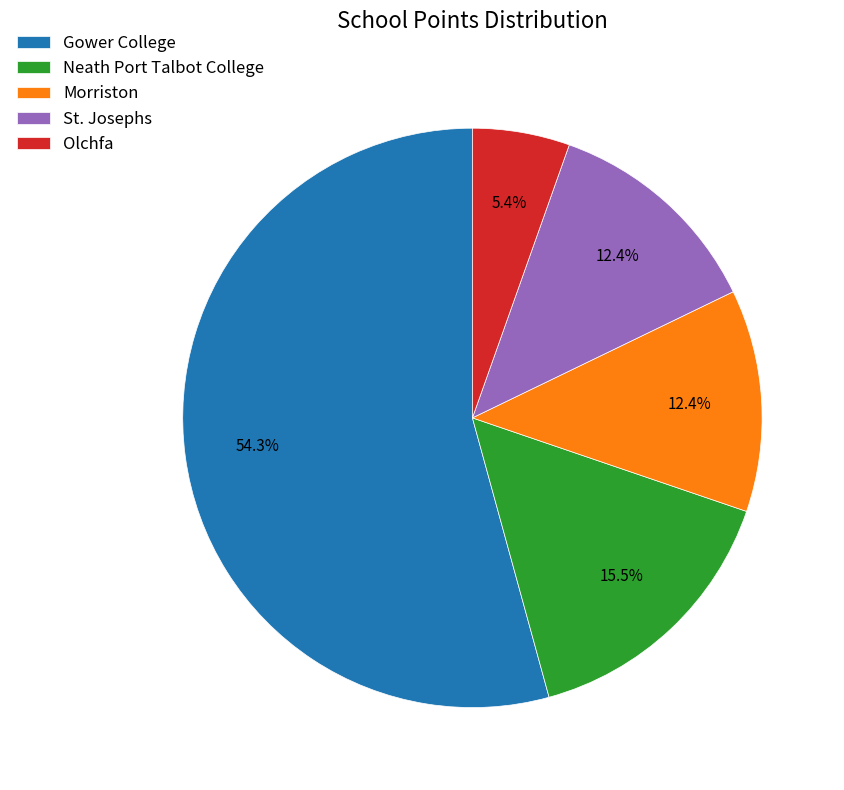

What is the ratio of the value at Gower College to the value at St. Josephs?

4.4